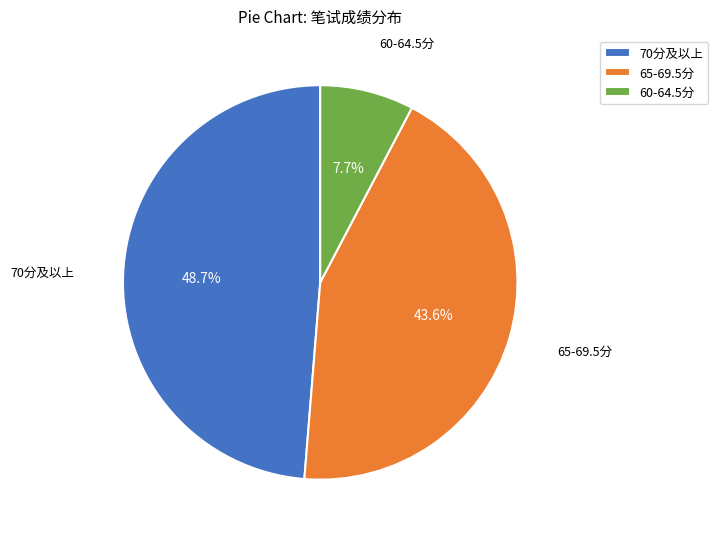

Is the sum of 70分及以上 and 60-64.5分 greater than half?

Yes